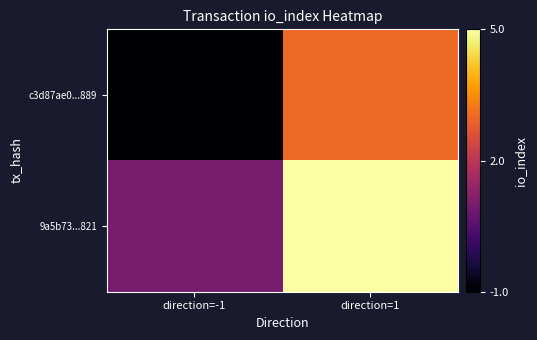

At which category is the sum across all series the highest?

direction=1